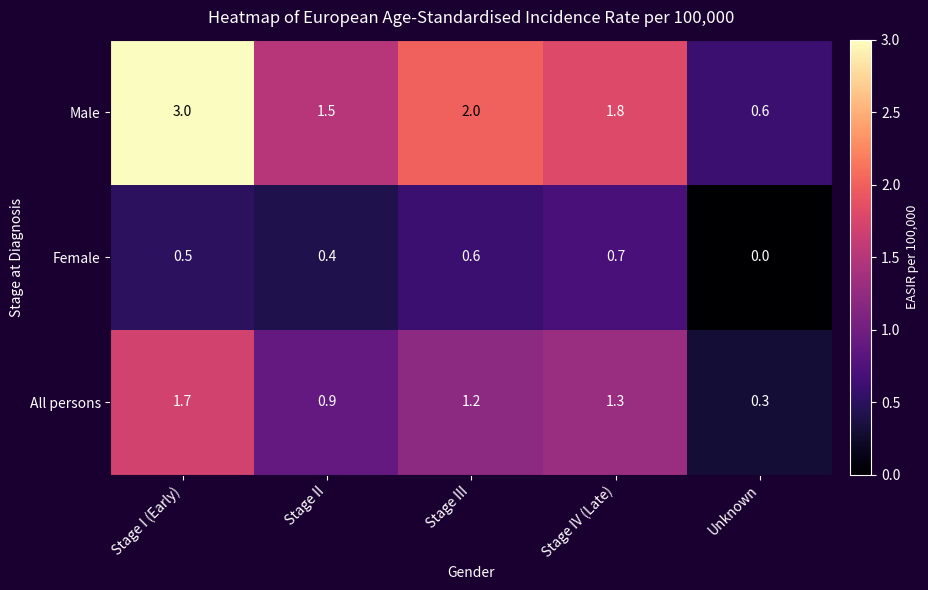

The All persons series shows 0.3 at Unknown. True or false?

True